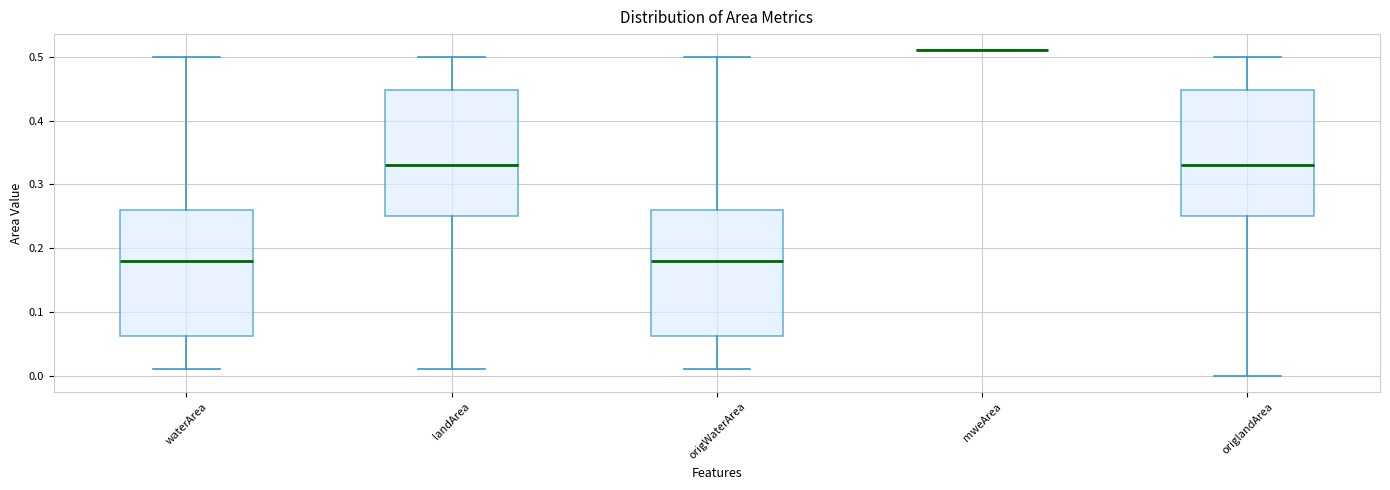

Where does the upper whisker of the box for origWaterArea end on the y-axis? The values are not printed on the chart, so give them approximately, as read against the axis.

0.50